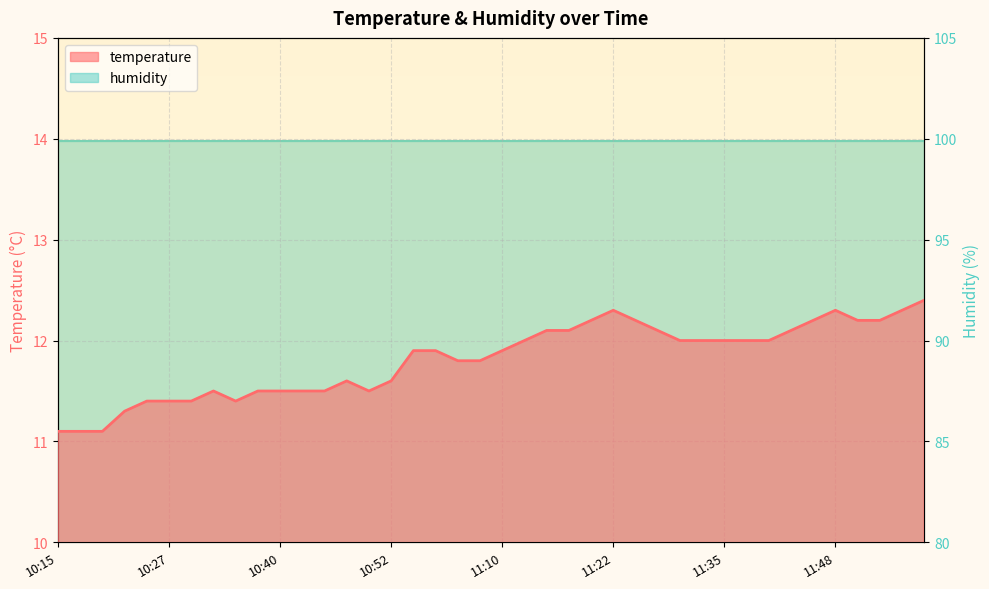

What is the difference between the second highest and second lowest values?

1.2